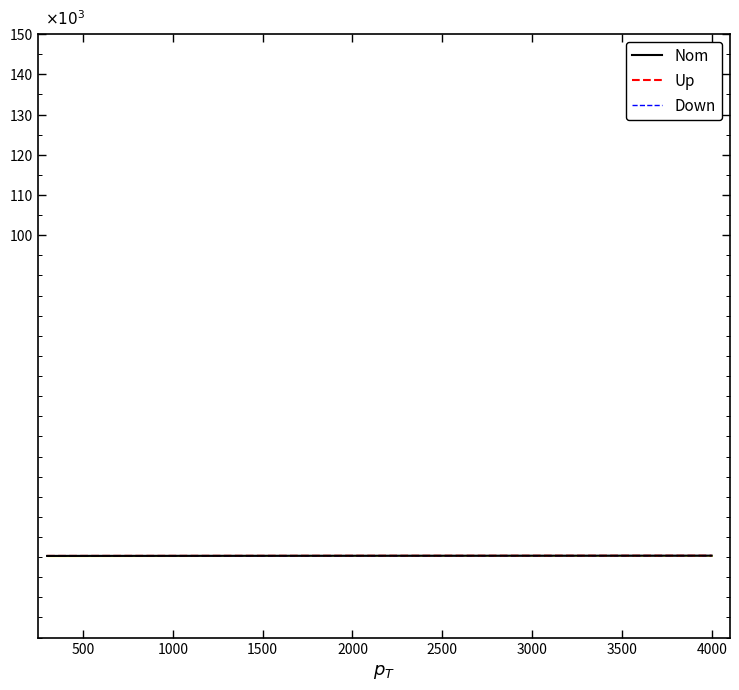

What are all the series names shown in the legend?

Nom, Up, Down